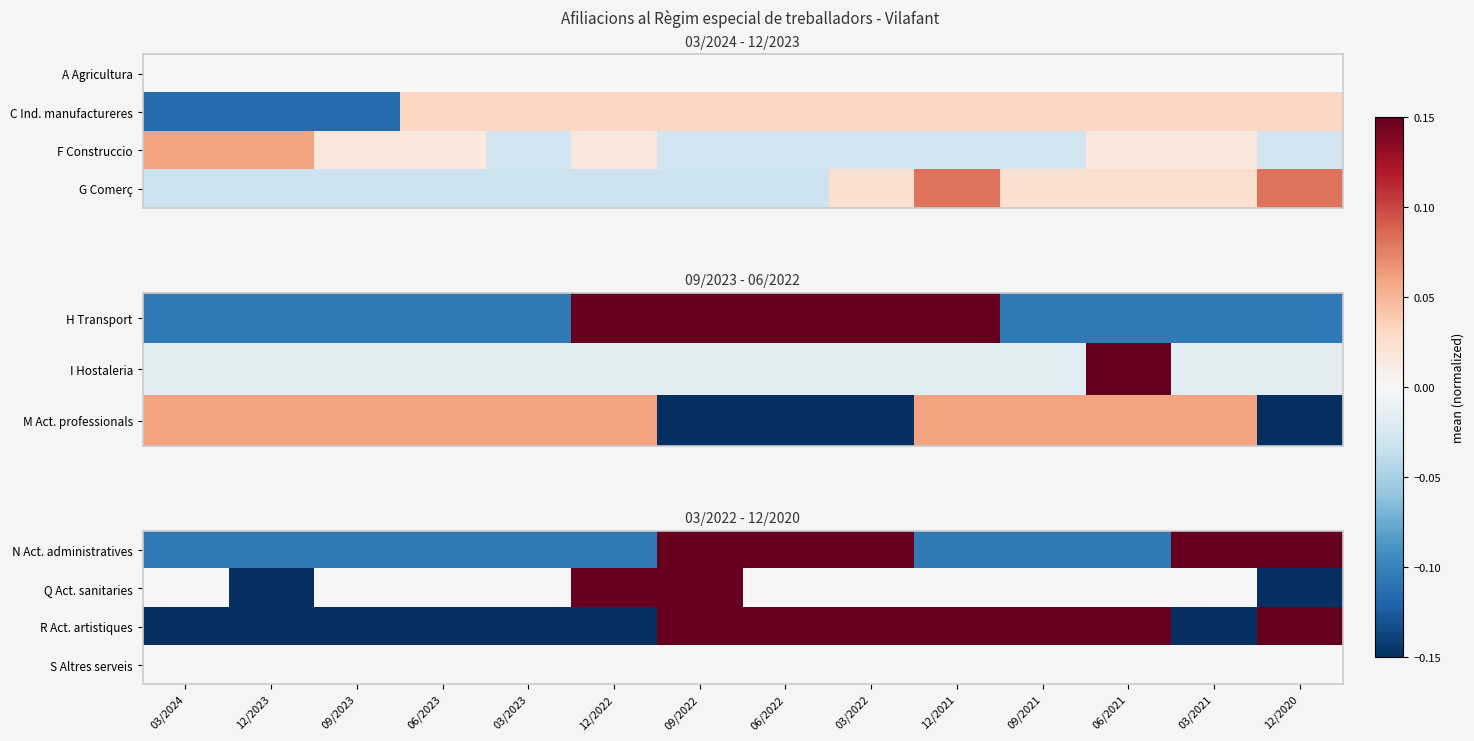

Which has a higher value, 09/2023 or 12/2021?

09/2023